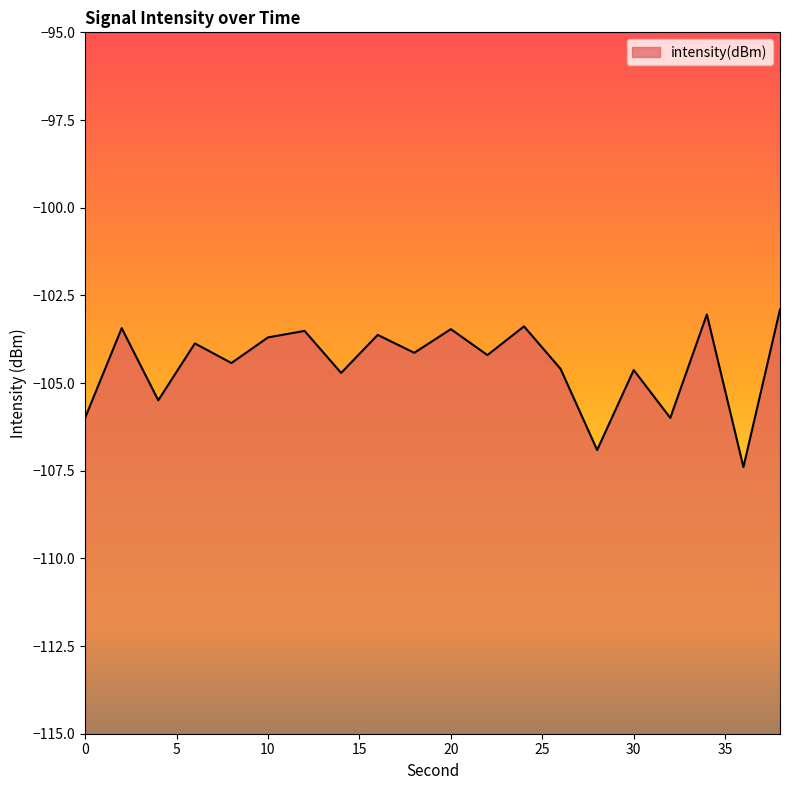

Which category has the highest value across all series?

38